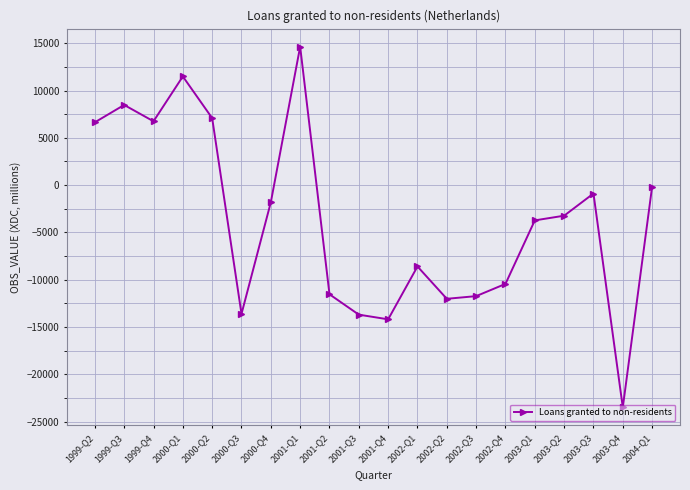

What is the change in value from 2001-Q4 to 2002-Q4?

+3747